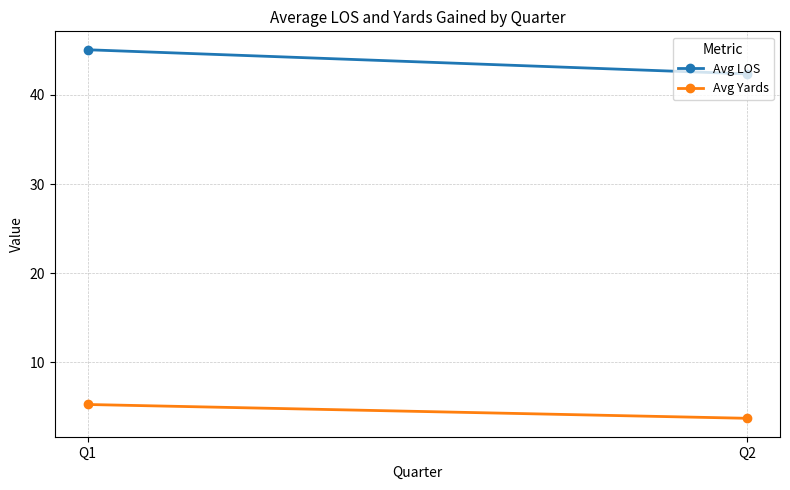

Which category has the highest value in the Avg LOS series?

Q1